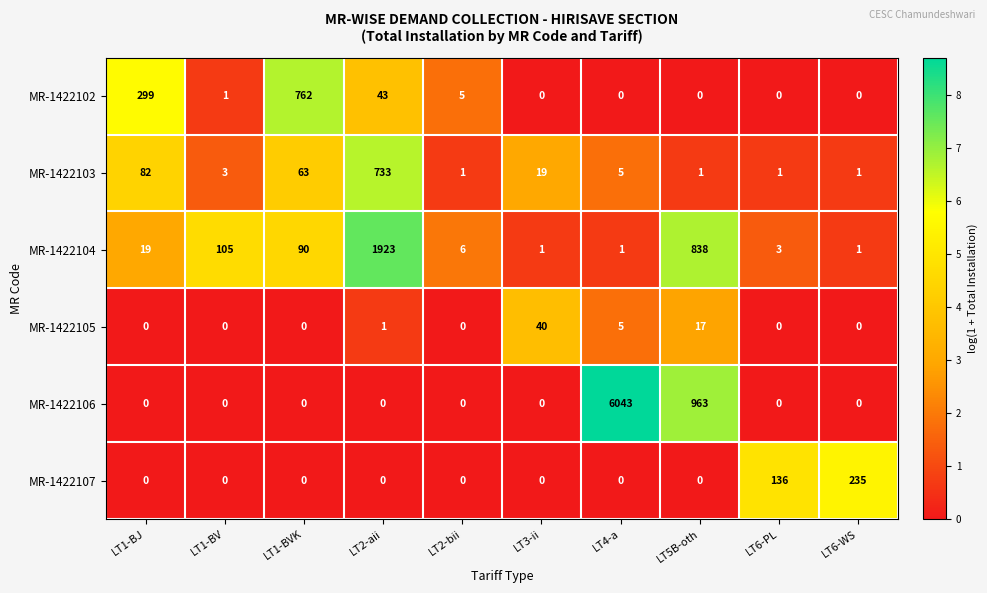

List the series in order of their peak value, highest first.

MR-1422106, MR-1422104, MR-1422102, MR-1422103, MR-1422107, MR-1422105